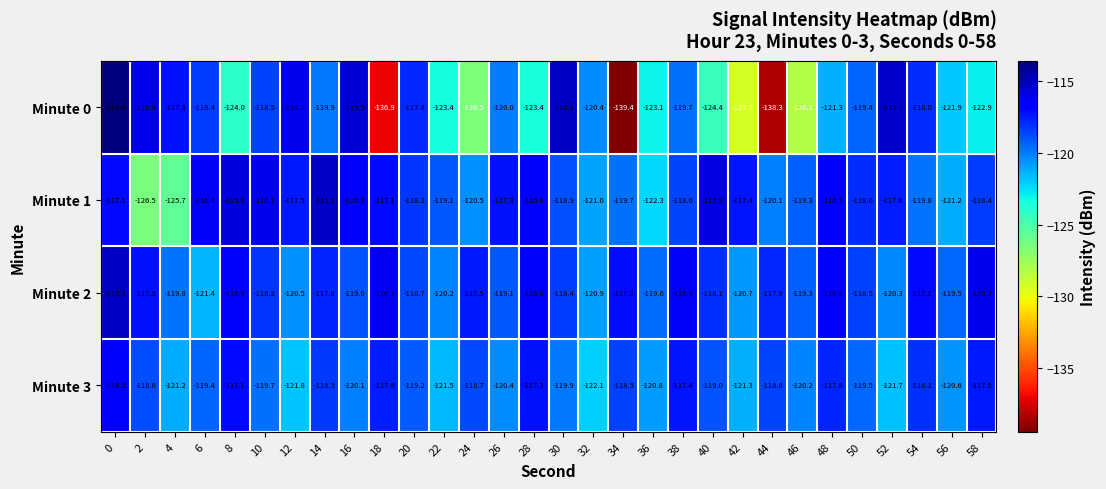

The value of Minute 0 at 50 is -204.7. True or false?

False